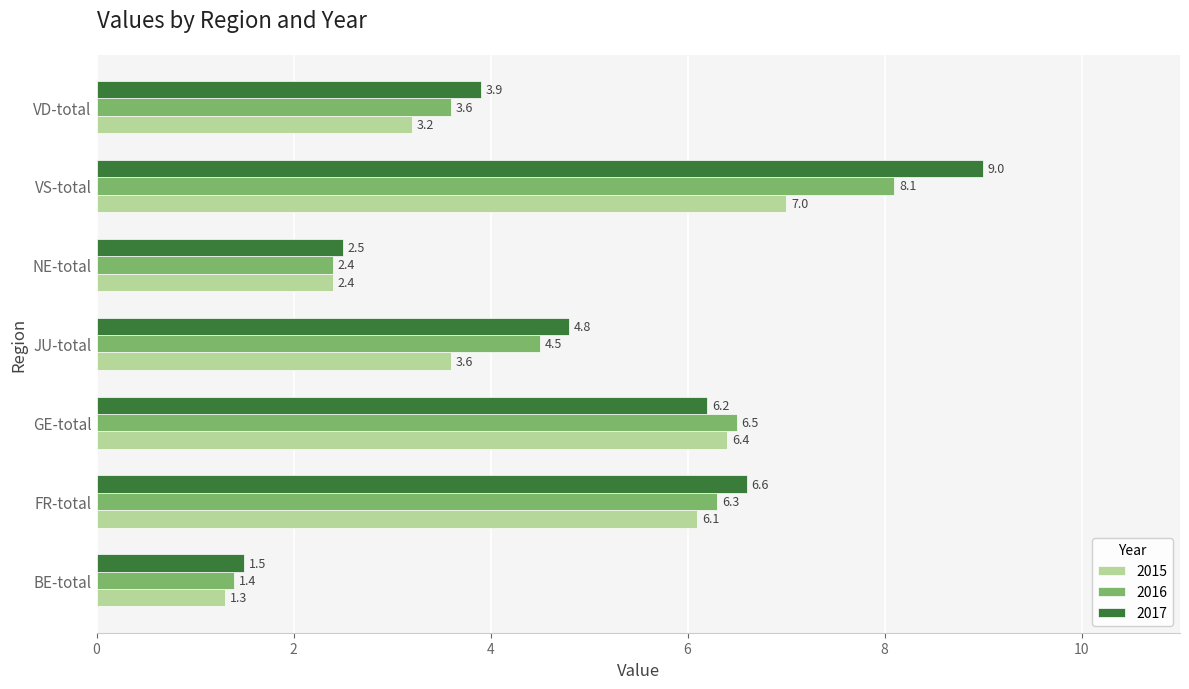

Read the 2015 value at GE-total.

6.4